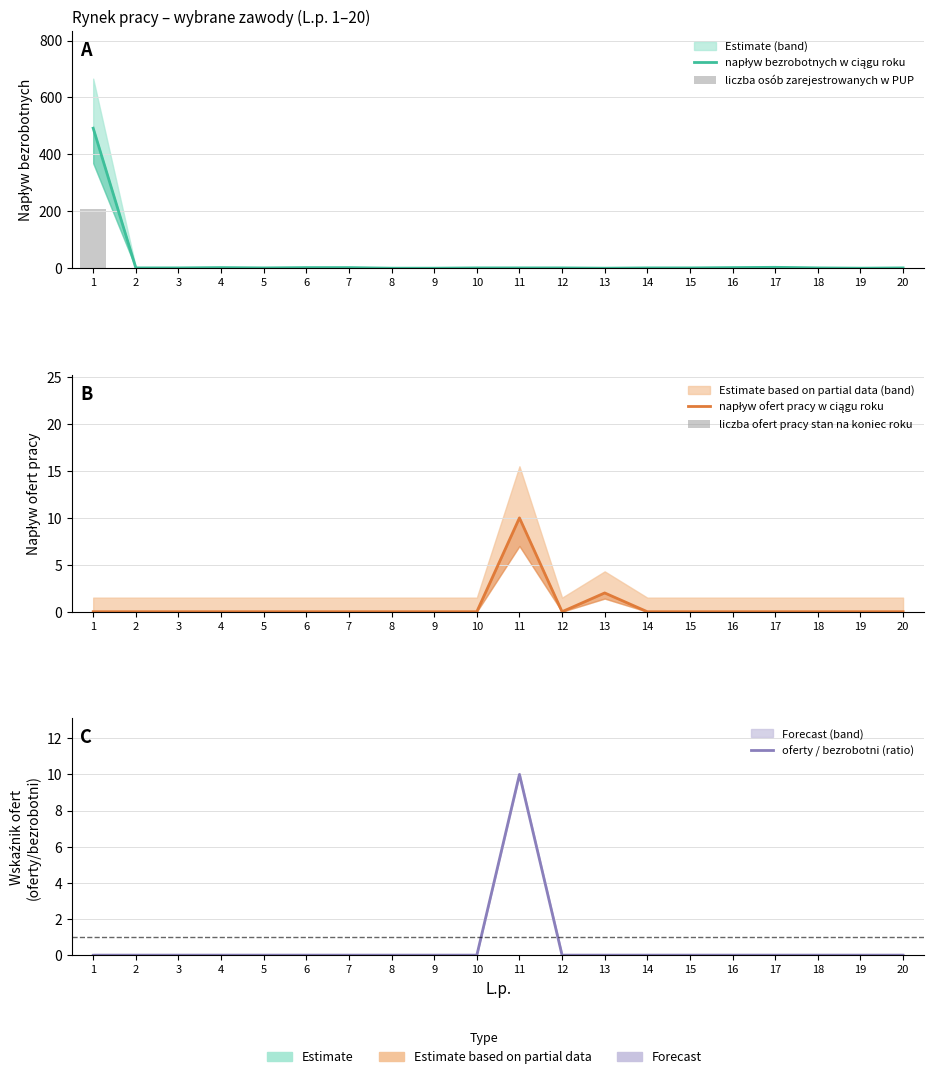

At 6, list the series in order from smallest to largest.

napływ ofert pracy w ciągu roku, liczba ofert pracy stan na koniec roku, oferty / bezrobotni (ratio), liczba osób zarejestrowanych w PUP, napływ bezrobotnych w ciągu roku